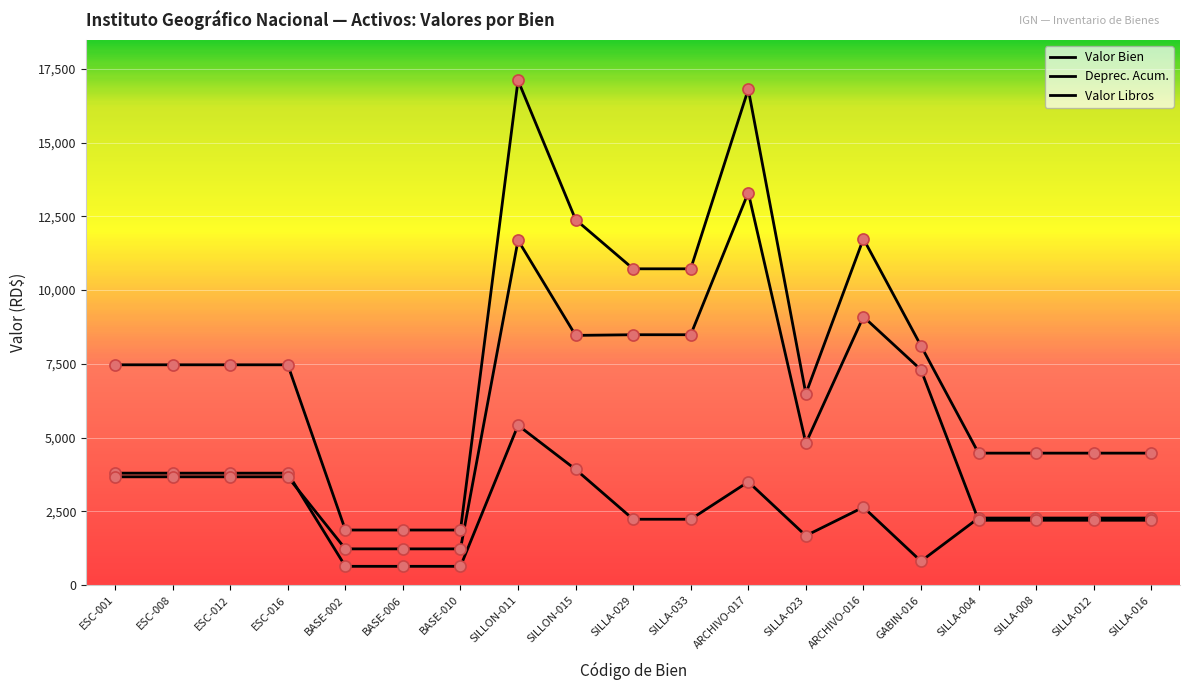

Is this an area chart (filled region under the line)?

No